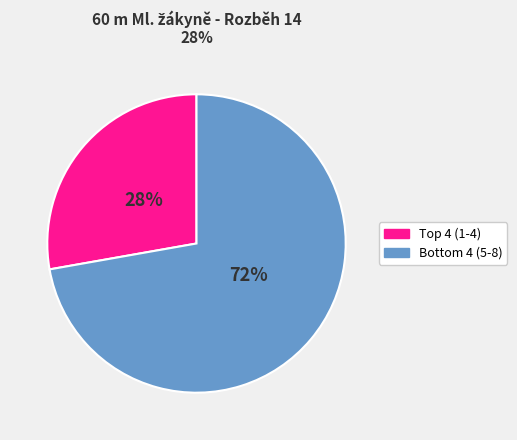

Which category has the biggest portion of the pie?

Bottom 4 (5-8)